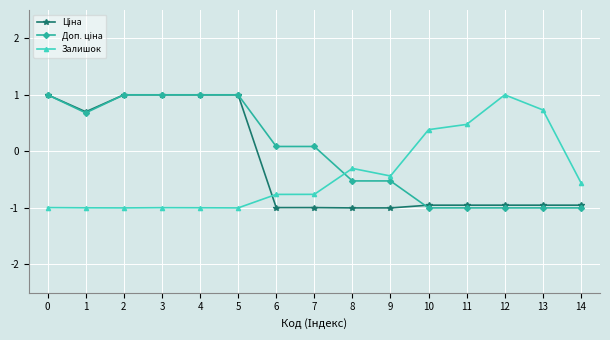

Read the Залишок value at 8.

-0.3